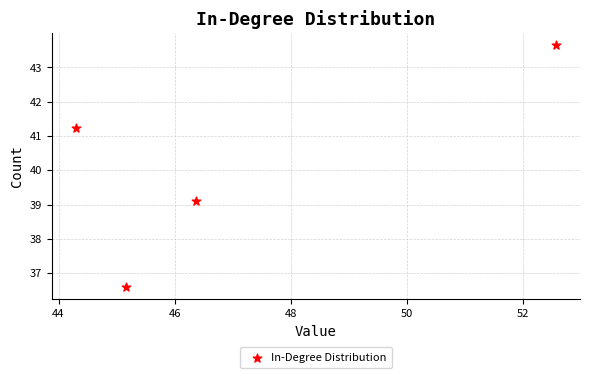

What Y value in the scatter plot is closest to 40?

39.1